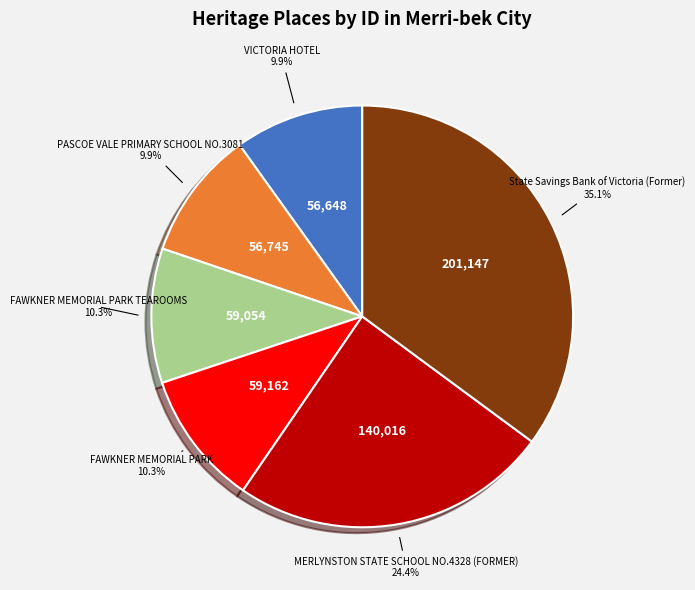

Does any single category account for the majority?

No